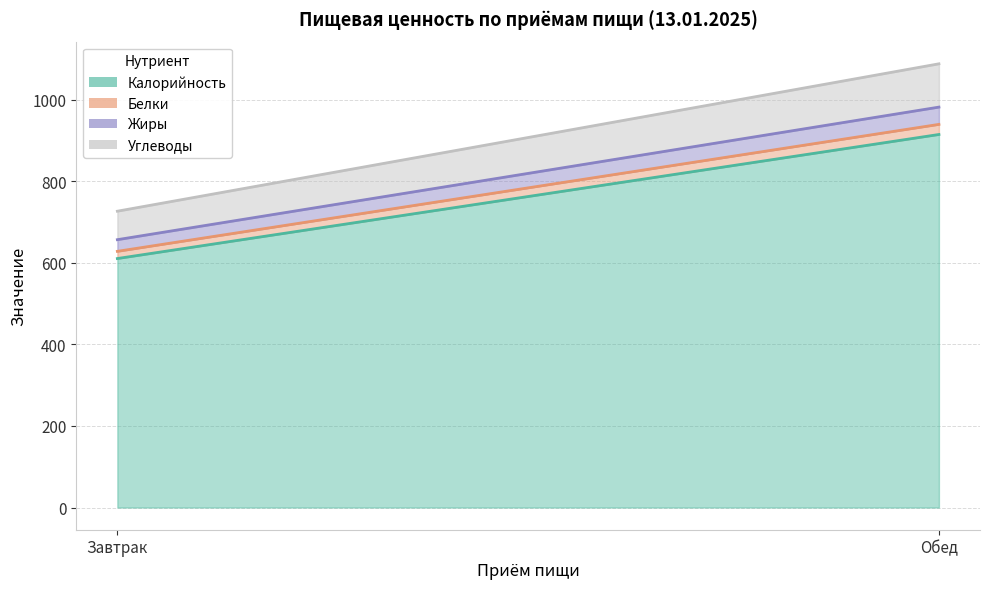

At which category is the sum across all series the highest?

Обед